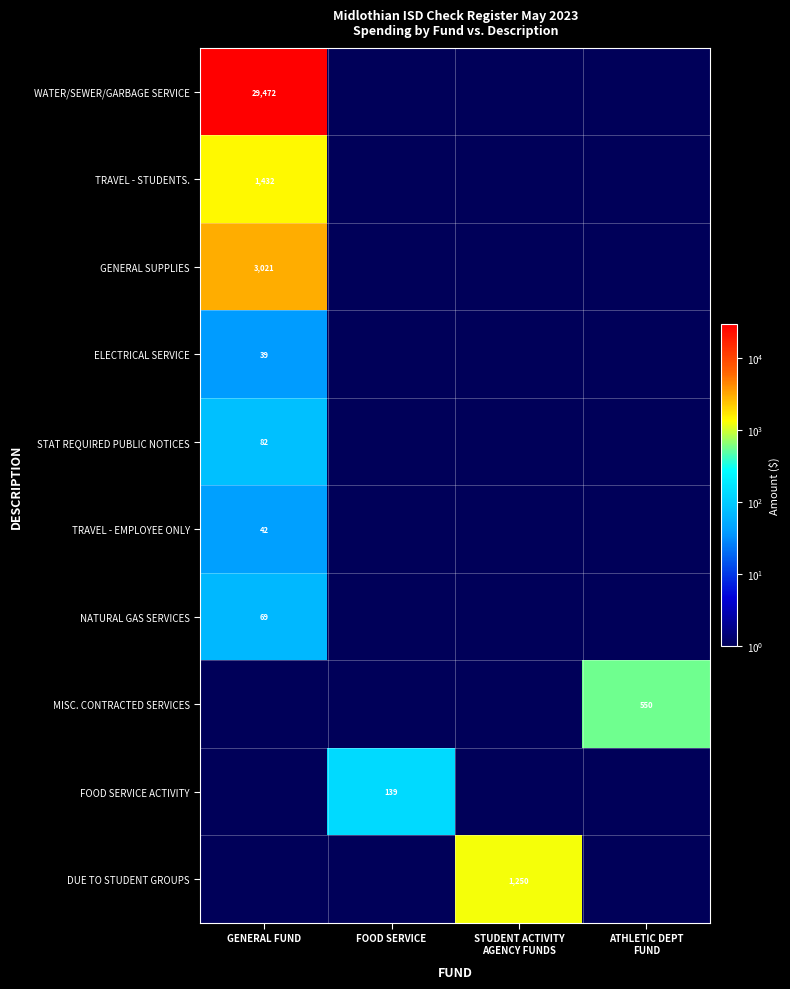

True or false: TRAVEL - STUDENTS. has a value of 2247 at GENERAL FUND.

False